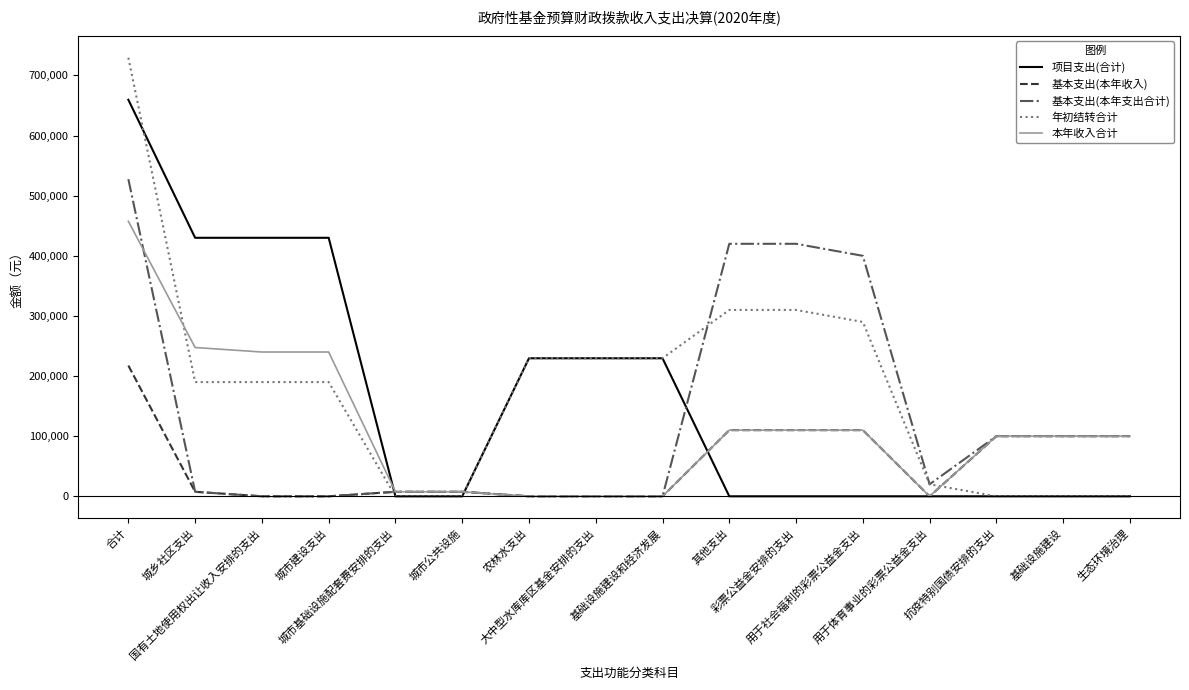

Is the value of 本年收入合计 at 基础设施建设和经济发展 greater than the value of 年初结转合计 at 用于体育事业的彩票公益金支出?

No